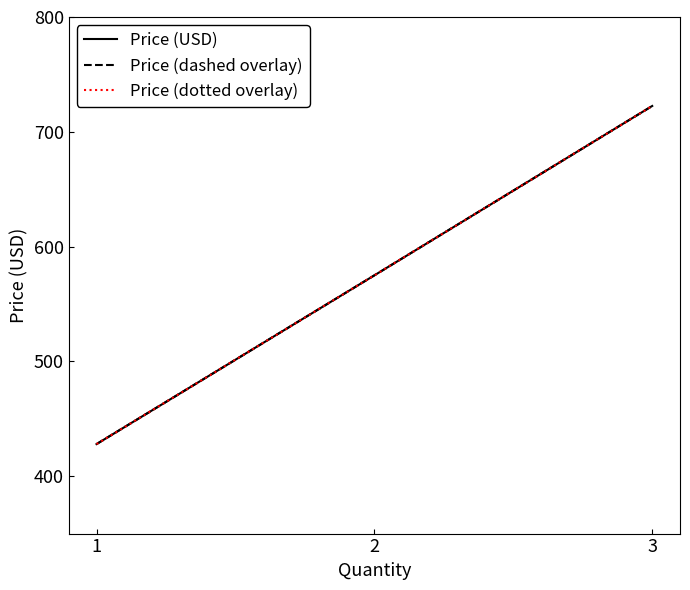

What is the value of the Price (USD) point at the 1st from the left?

427.9